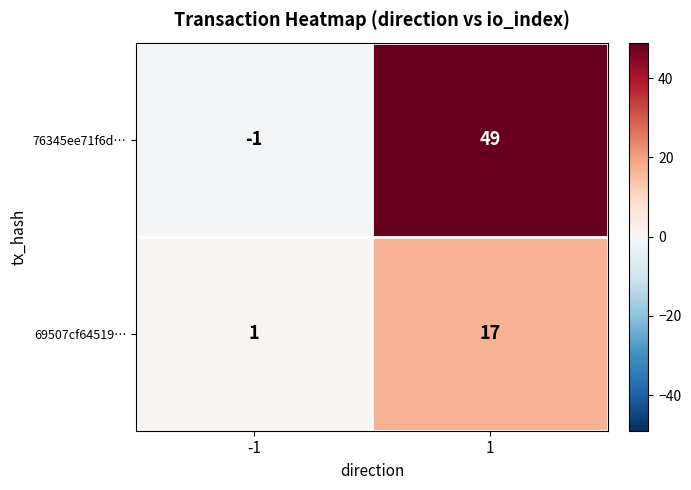

What is the spread (max minus min) of values at 1?

32